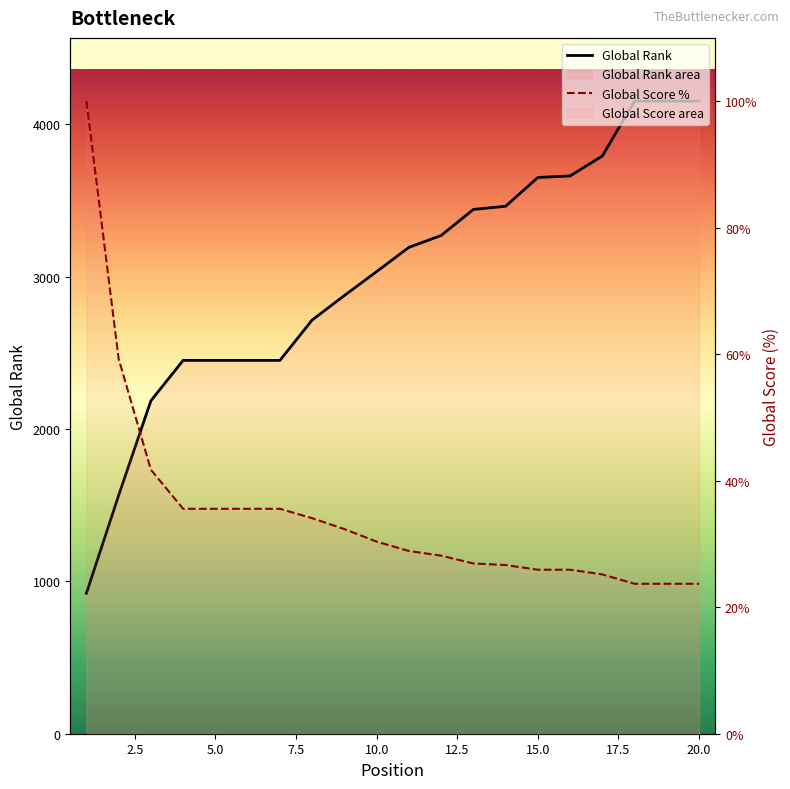

Reading left to right, what are all the values shown in this chart?

Global Score: 100.0	59.3	41.7	35.6	35.6	35.6	35.6	34.1	32.3	30.4	28.9	28.1	26.9	26.7	25.9	25.9	25.2	23.7	23.7	23.7
Global Rank: 922.0	1565.0	2186.0	2451.0	2451.0	2451.0	2451.0	2716.0	2877.0	3034.0	3193.0	3271.0	3442.0	3463.0	3652.0	3662.0	3793.0	4153.0	4153.0	4153.0